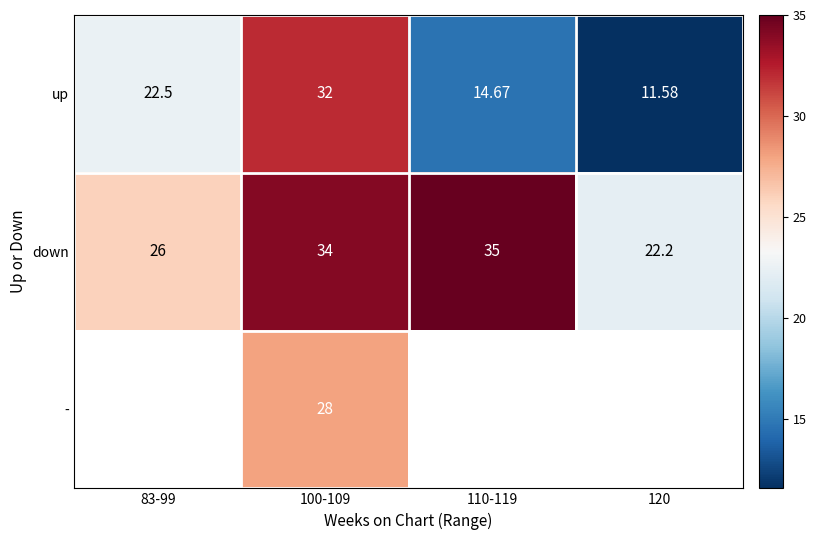

What is the difference between the maximum and minimum values in the up series?

20.4